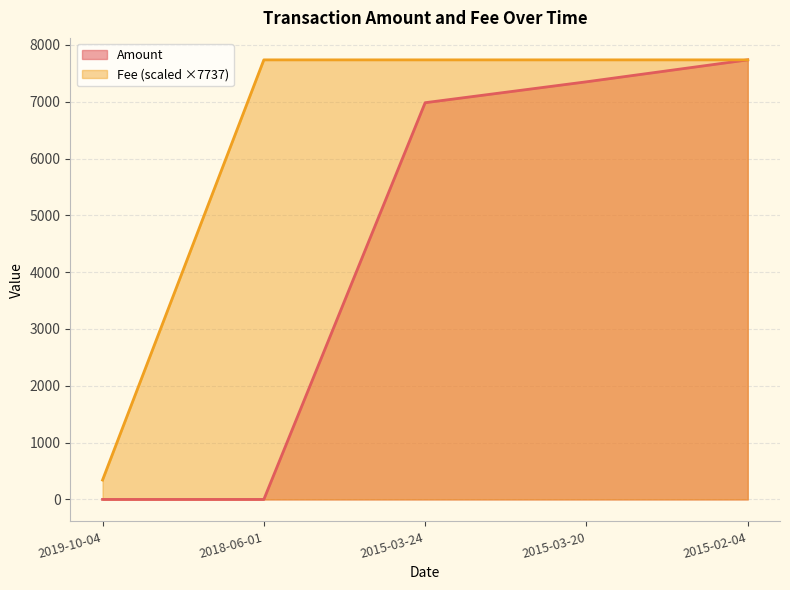

What are all the series names shown in the legend?

Amount, Fee (scaled ×7737)